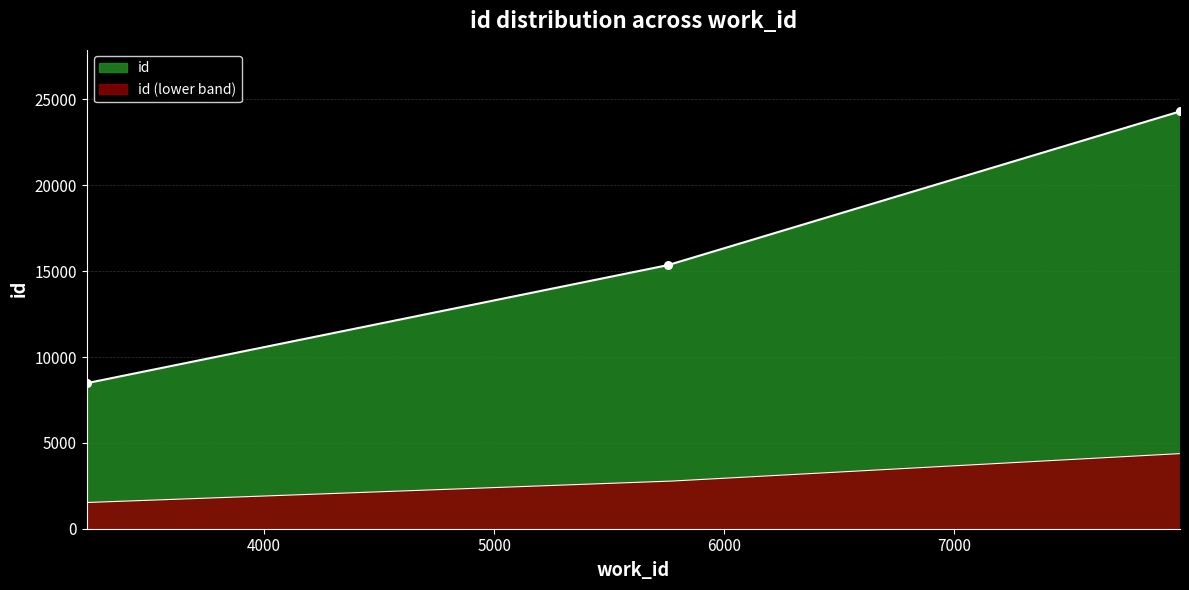

Approximately how many times larger is the value at 3228 compared to 5757?

0.6